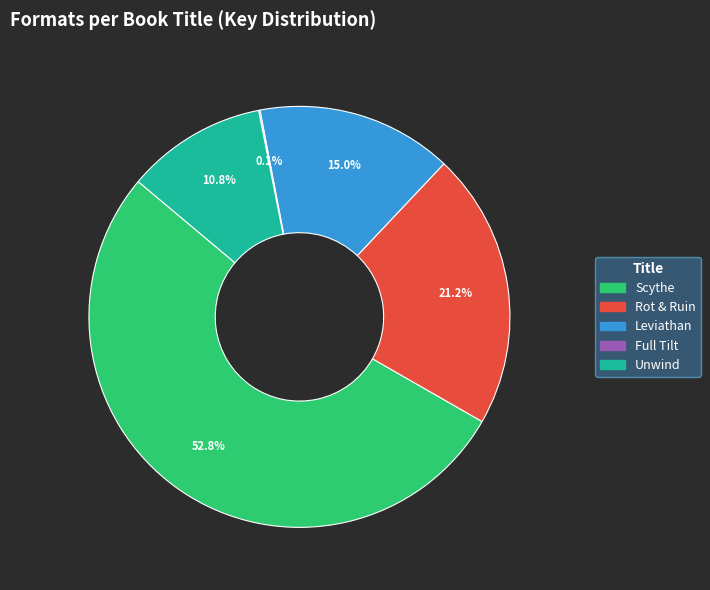

Between Scythe and Leviathan, which is larger?

Scythe